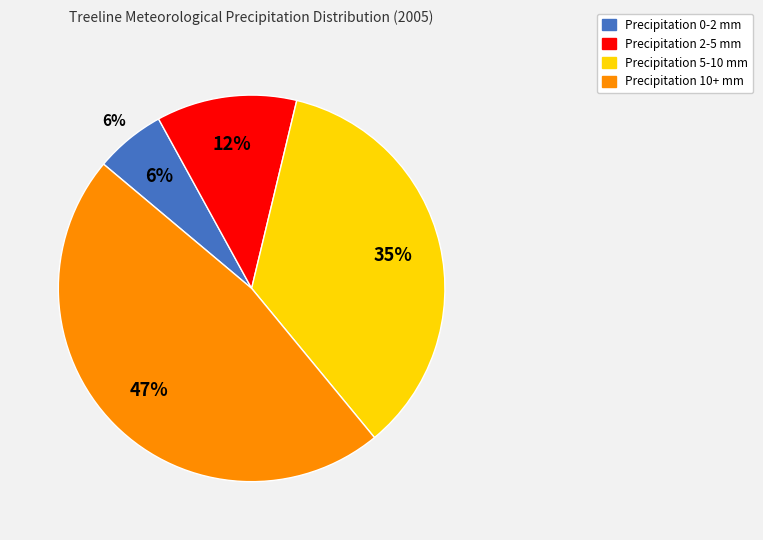

Approximately how many times larger is the value at Precipitation 2-5 mm compared to Precipitation 0-2 mm?

2.0